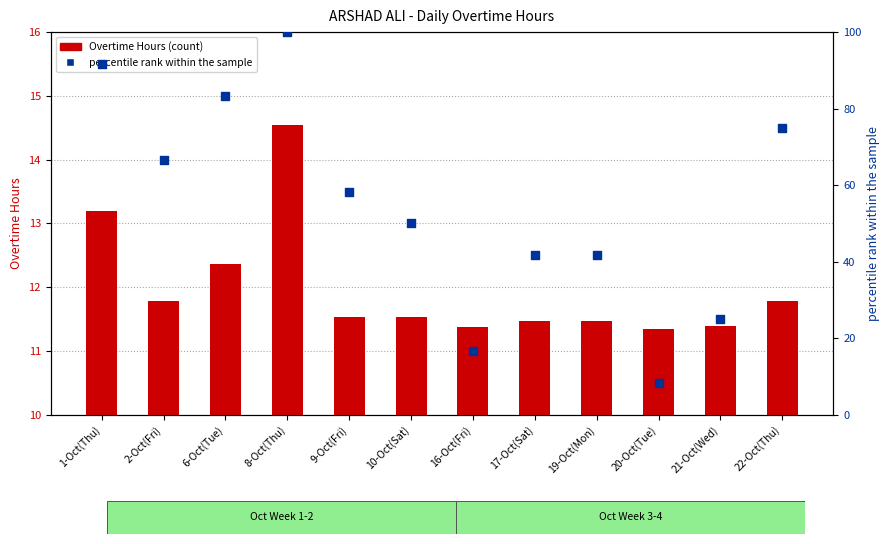

Is the value of percentile rank at 19-Oct(Mon) greater than the value of Overtime Hours at 9-Oct(Fri)?

Yes